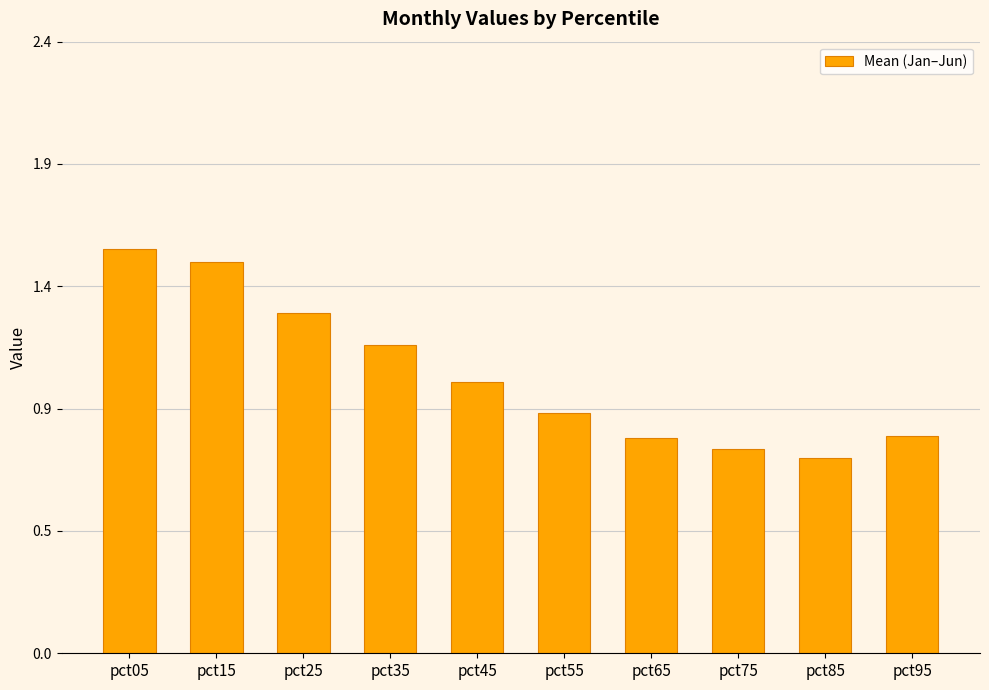

Reading right to left, what are all the values shown in this chart?

0.8	0.8	0.8	0.8	0.9	1.0	1.2	1.3	1.5	1.6